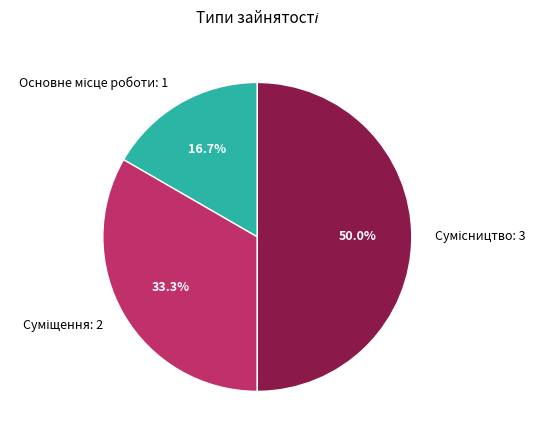

To the nearest percent, what is the average slice percentage?

33%